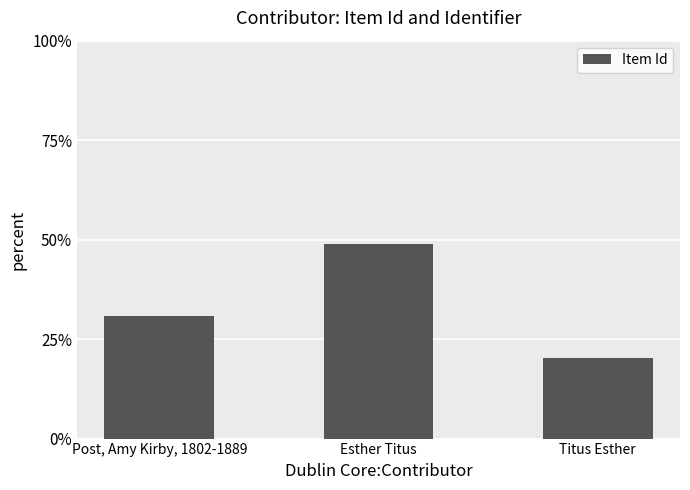

Where is the data nearest to the value 34?

Post, Amy Kirby, 1802-1889